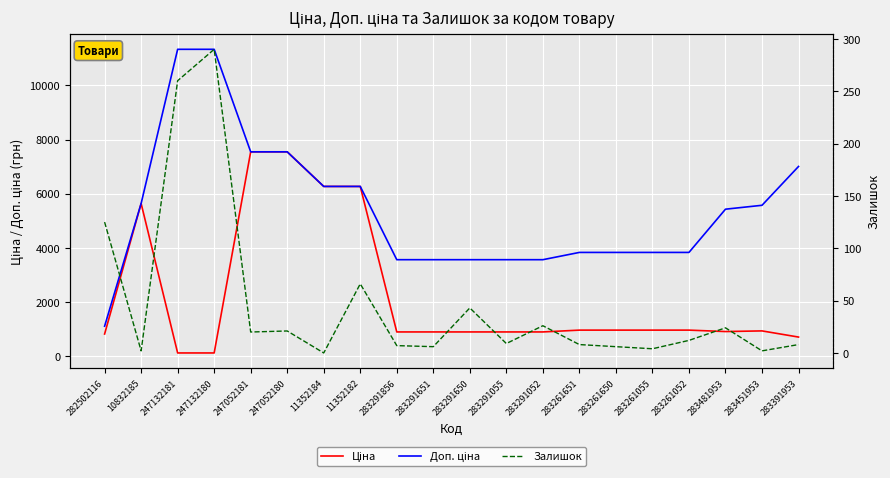

Reading left to right, extract all data points from this chart.

Ціна: 813.0	5636.0	113.3	113.3	7545.9	7545.9	6266.7	6266.7	889.9	889.9	889.9	889.9	889.9	957.1	957.1	957.1	957.1	904.3	928.3	700.4
Доп. ціна: 1101.8	5636.0	11334.0	11334.0	7545.9	7545.9	6266.7	6266.7	3559.7	3559.7	3559.7	3559.7	3559.7	3828.4	3828.4	3828.4	3828.4	5425.9	5569.9	7004.3
Залишок: 125.0	2.0	260.0	290.0	20.0	21.0	0.0	66.0	7.0	6.0	43.0	9.0	26.0	8.0	6.0	4.0	12.0	24.0	2.0	8.0